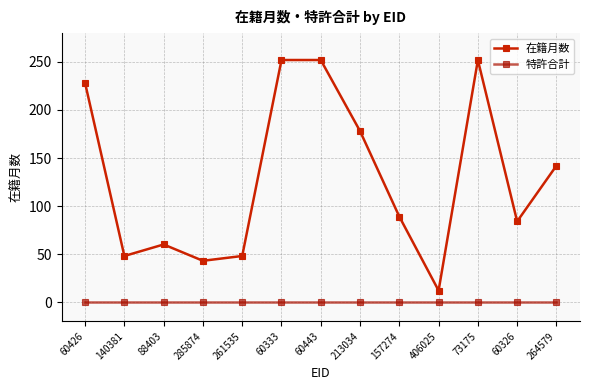

Rank the series by their maximum value, from highest to lowest.

在籍月数, 特許合計